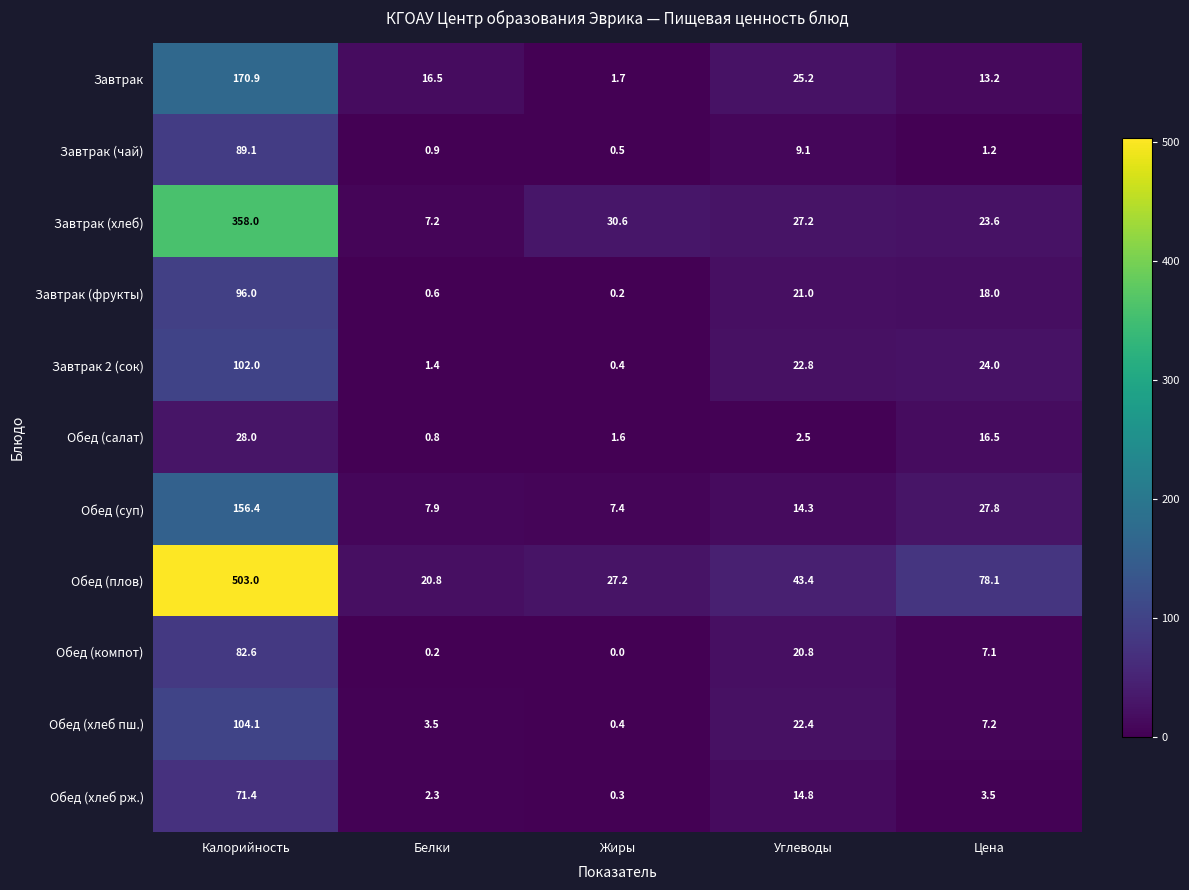

Which series has the widest spread of values?

Обед (плов)